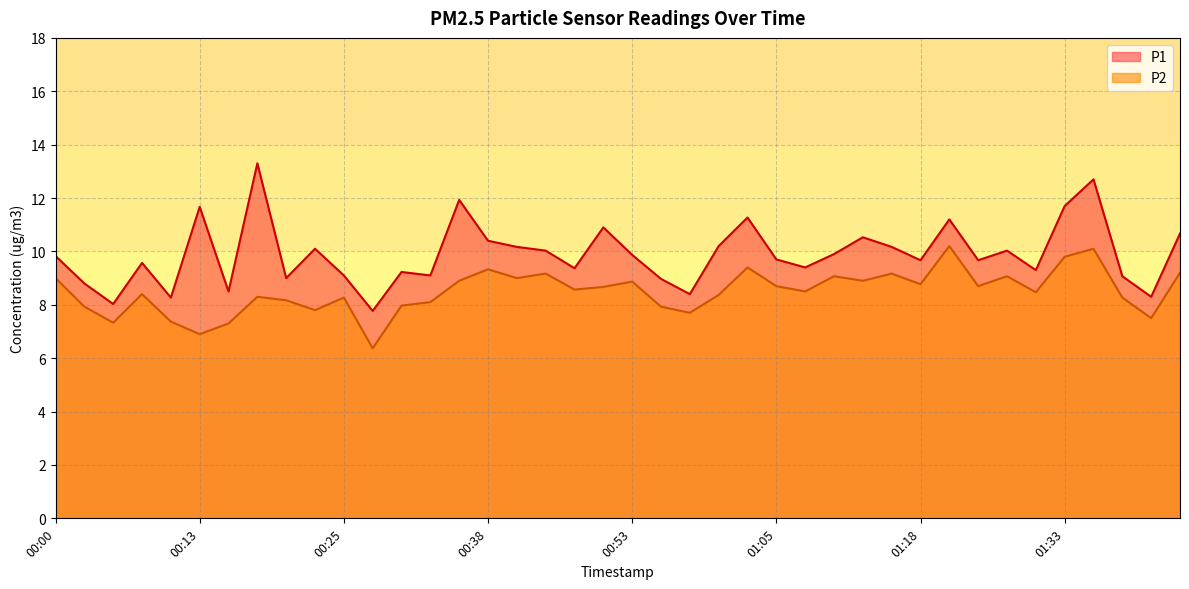

Between 00:05 and 01:28, which is larger?

01:28